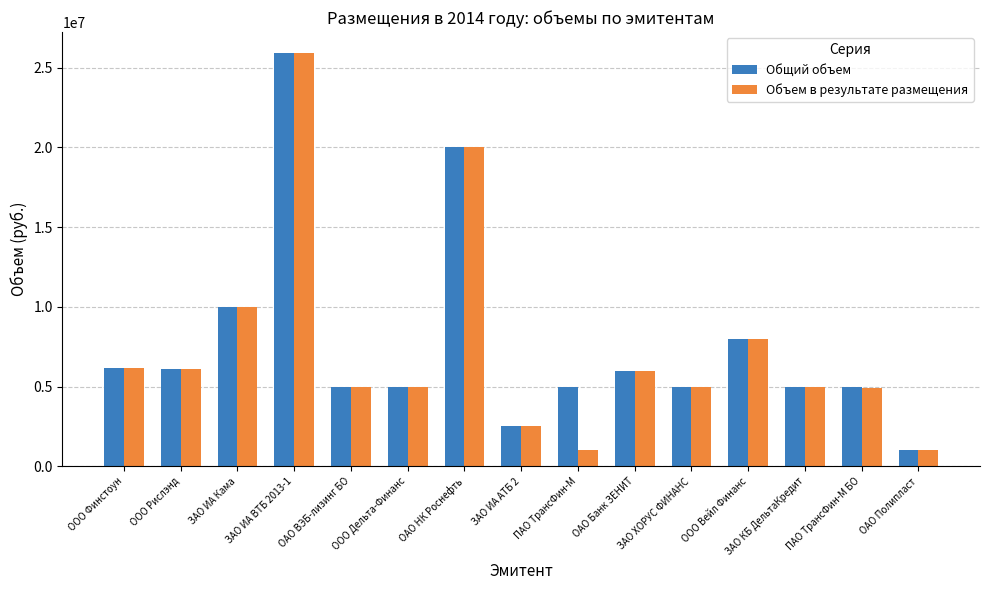

What is the sum of the Общий объем values at ЗАО ИА ВТБ 2013-1 and ООО Рислэнд?

32037000